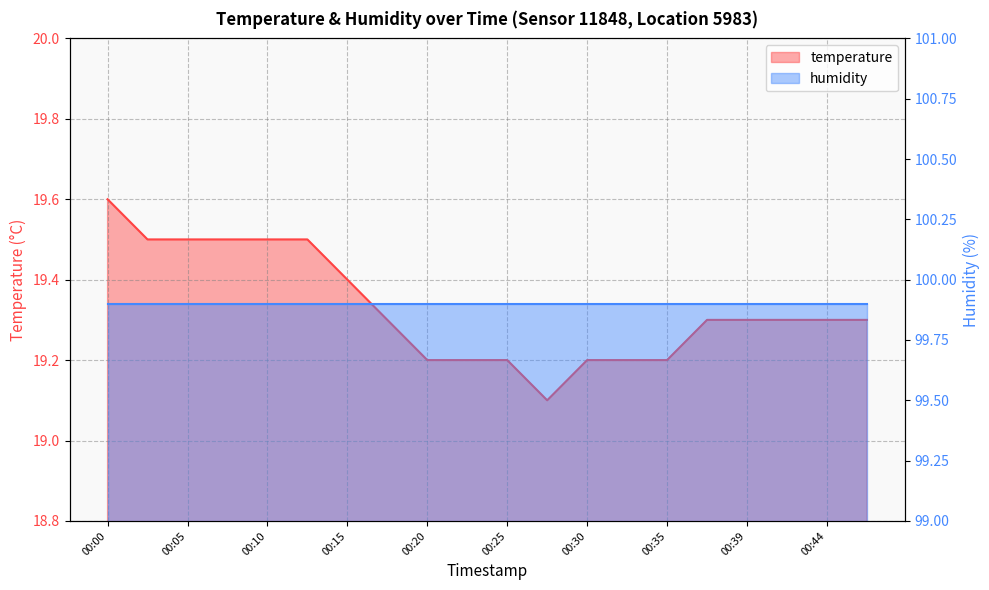

True or false: the data has more than 1 interior local peaks.

False